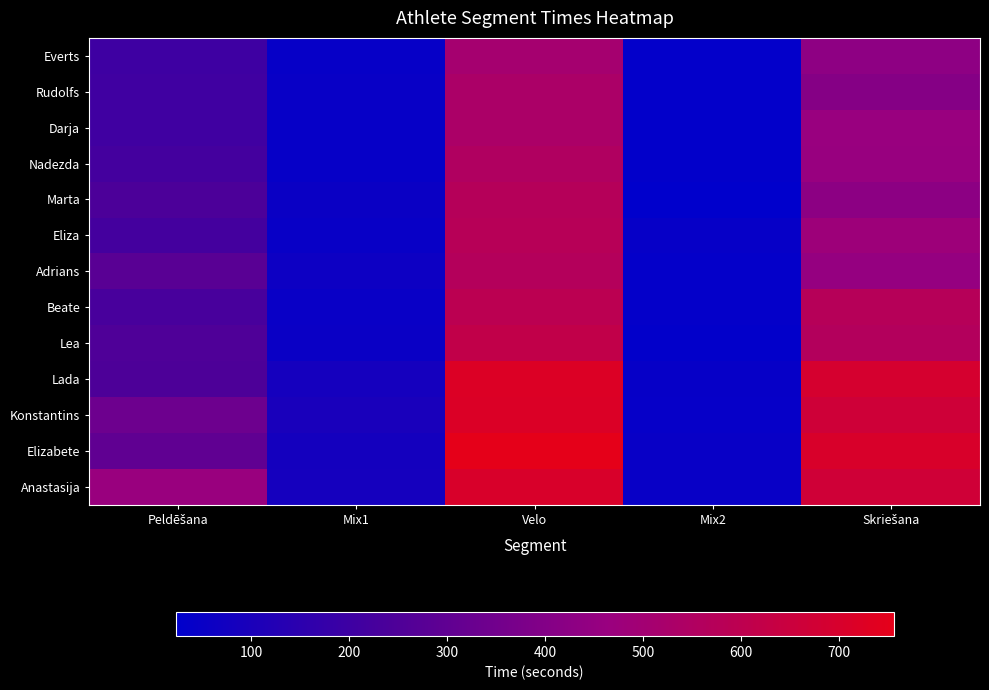

Rank the series by their maximum value, from lowest to highest.

Everts, Rudolfs, Darja, Nadezda, Adrians, Marta, Eliza, Beate, Lea, Anastasija, Konstantins, Lada, Elizabete